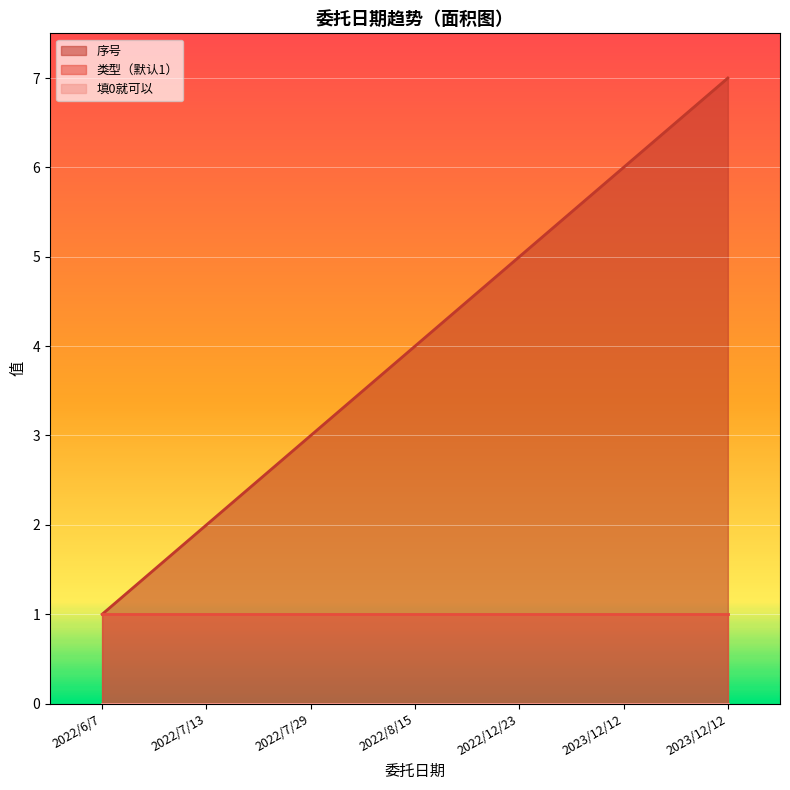

Which has a higher value, 2023/12/12 or 2022/7/29?

2023/12/12